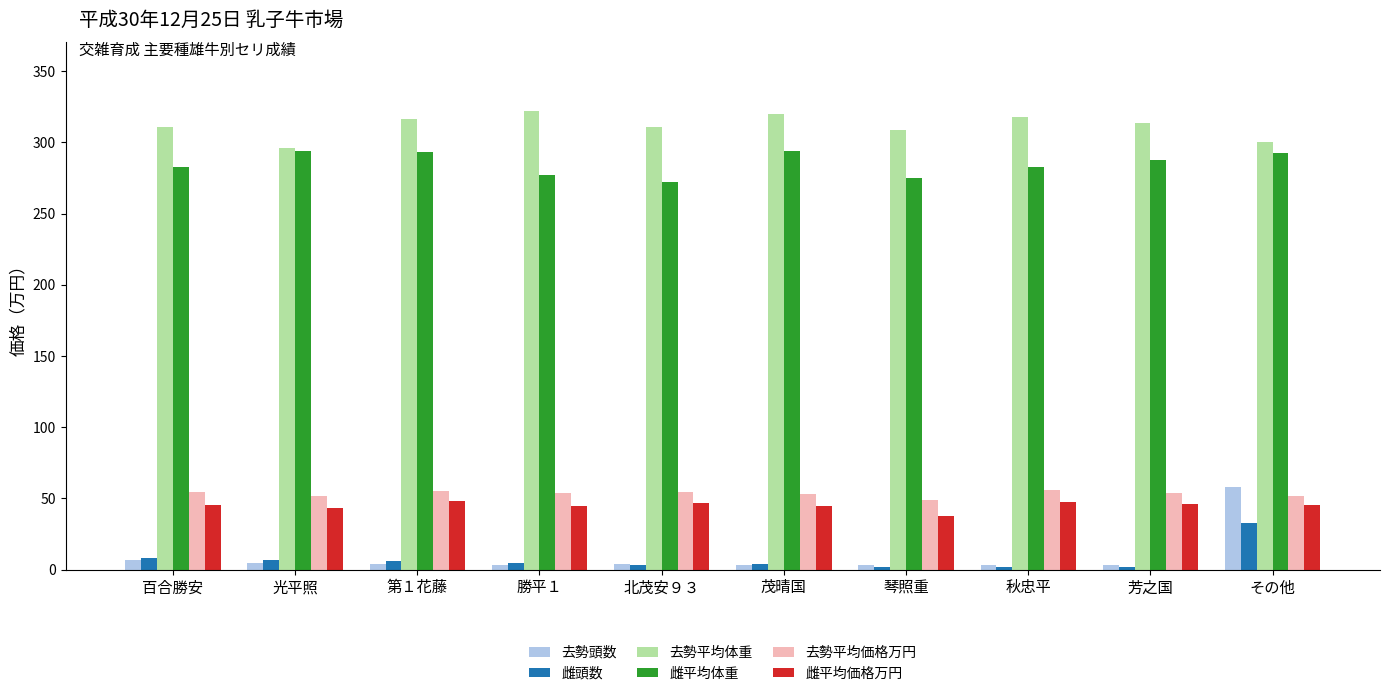

What is the value of the 去勢平均価格万円 bar at the 8th from the left?

55.7